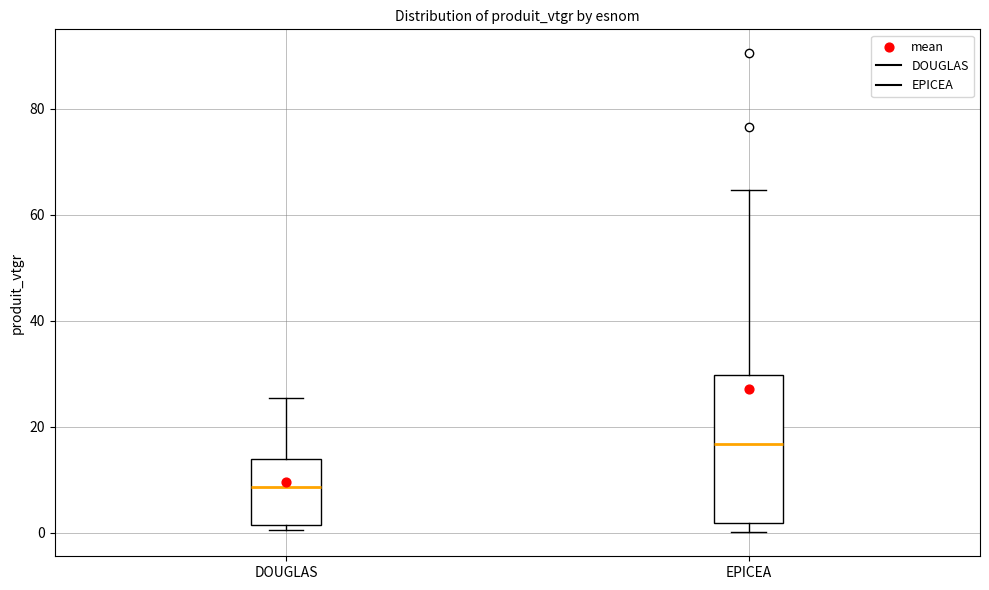

Where does the upper whisker of the box for DOUGLAS end on the y-axis? The values are not printed on the chart, so give them approximately, as read against the axis.

26